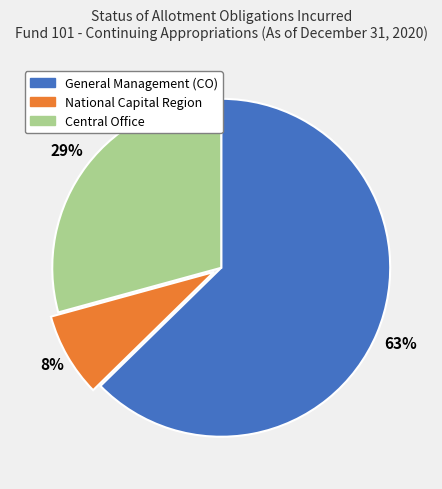

The National Capital Region slice represents 14% of the pie. True or false?

False